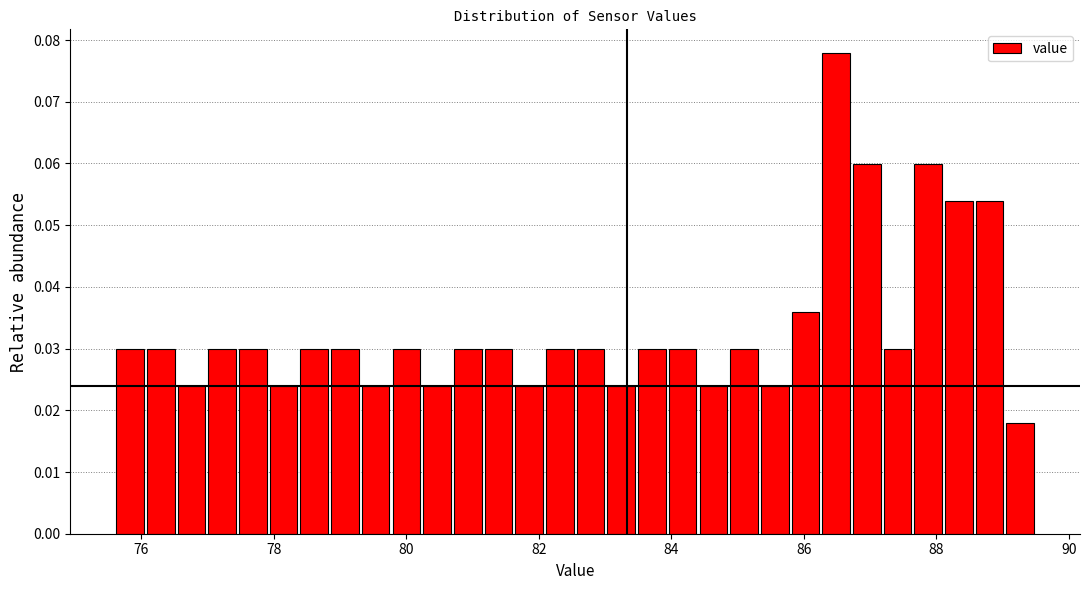

Around what value on the x-axis is the tallest bar? Give the approximate position of its centre, as read against the axis.

86.4